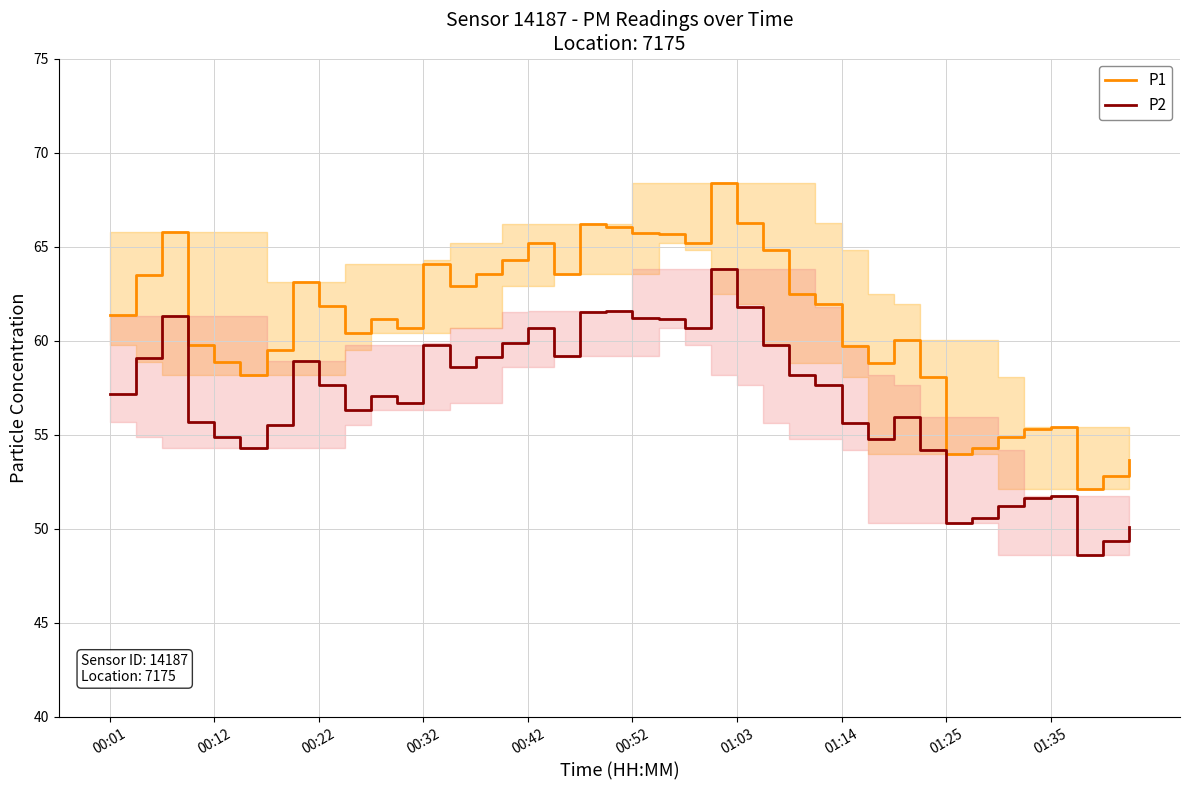

What is the difference between the maximum and minimum values in the P2 series?

15.2